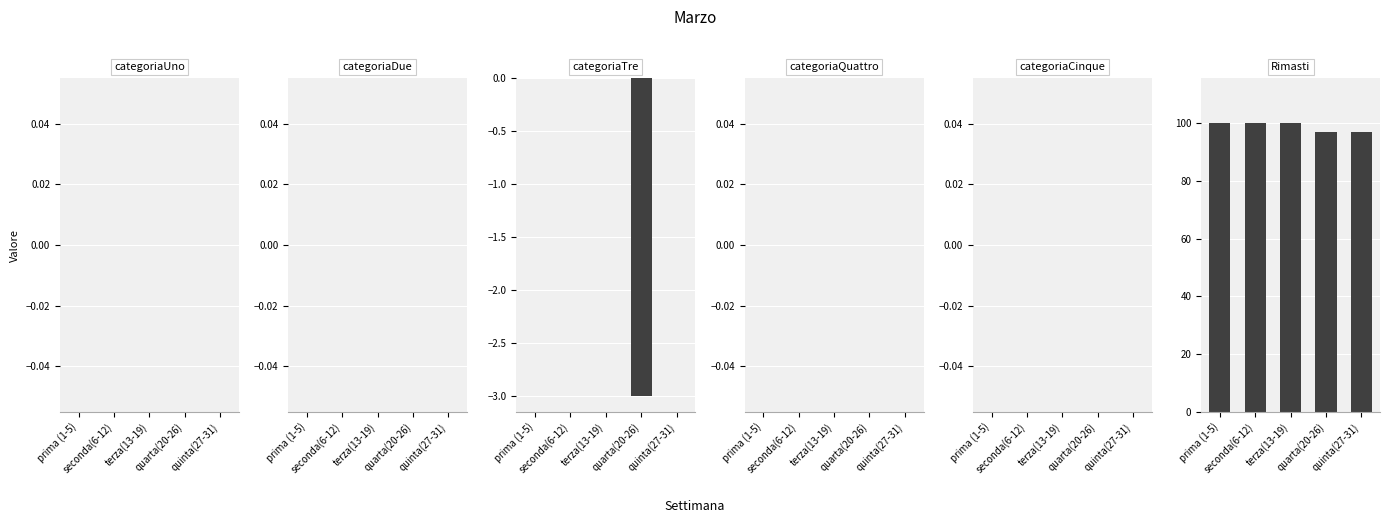

Which series has the largest total across all categories?

Rimasti